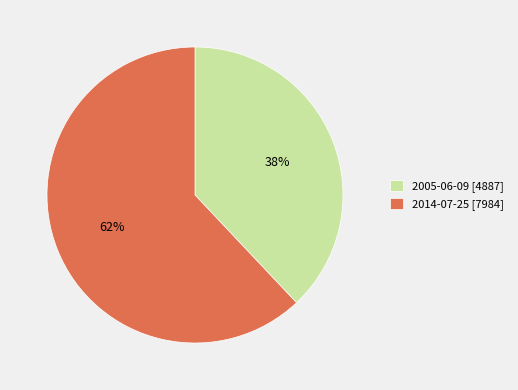

Approximately how many times larger is the value at 2014-07-25 compared to 2005-06-09?

1.6